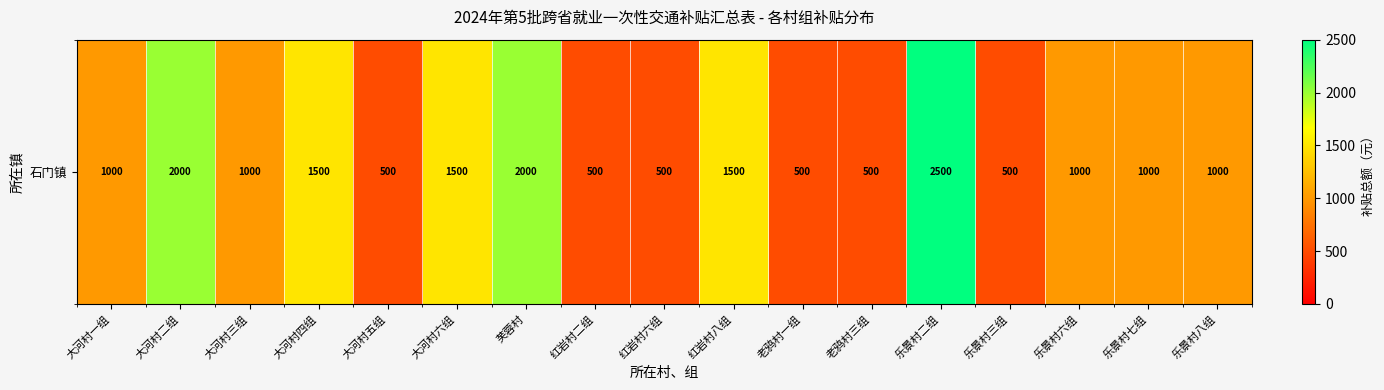

Between 大河村五组 and 红岩村八组, which is larger?

红岩村八组